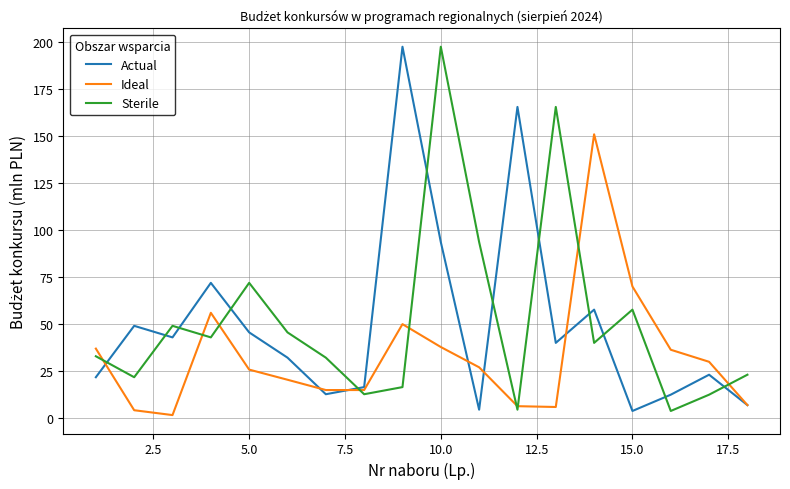

What is the maximum value for Sterile?

197.3